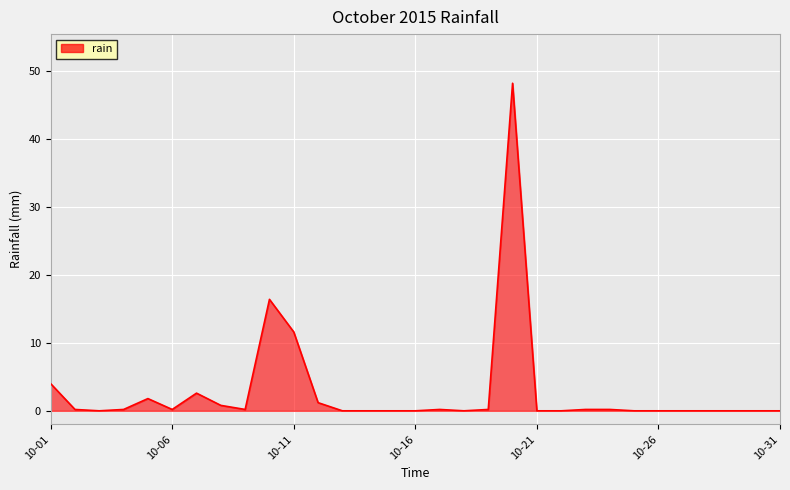

What is the maximum value shown in the chart?

48.2